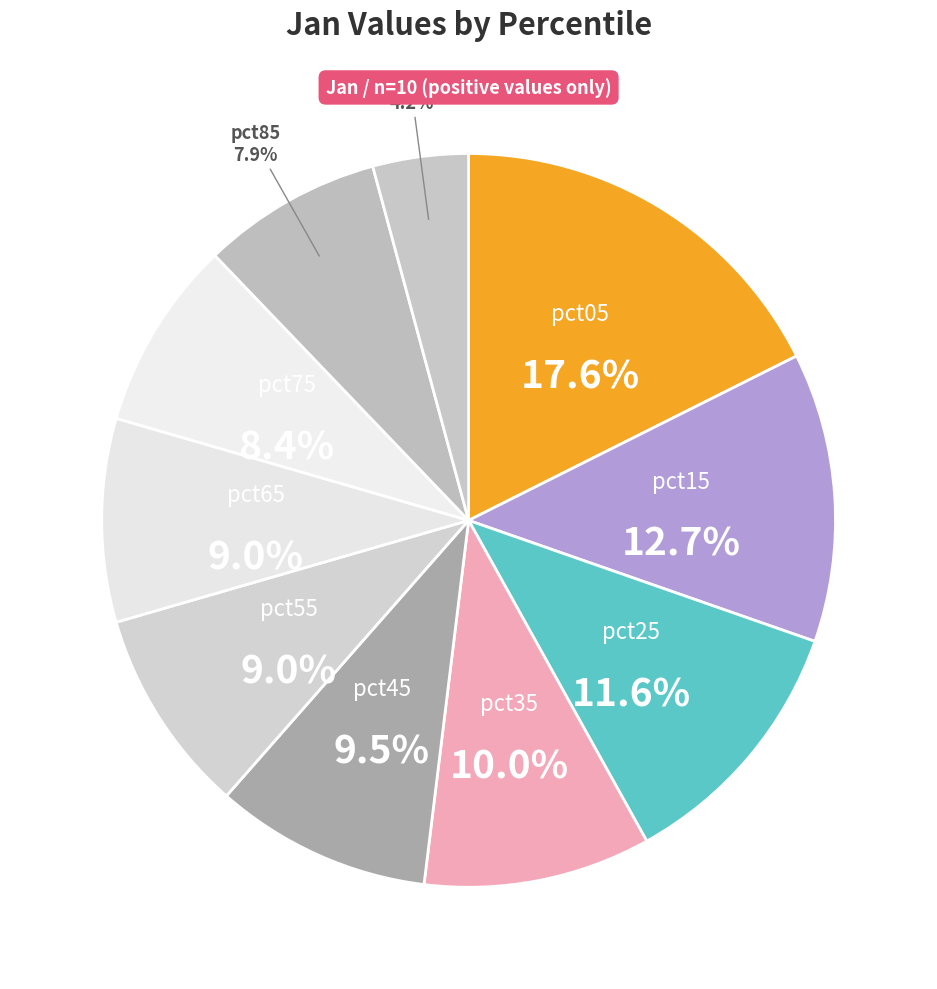

How many slices are in this pie chart?

10